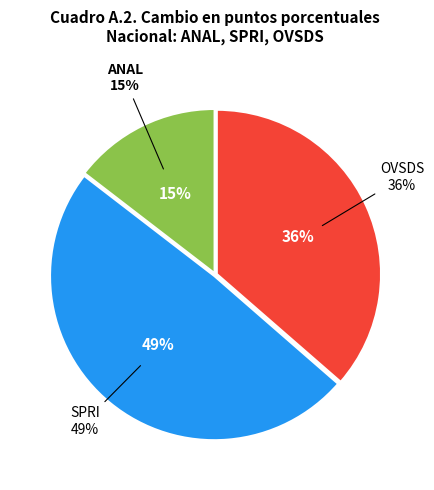

How many segments does this pie chart have?

3